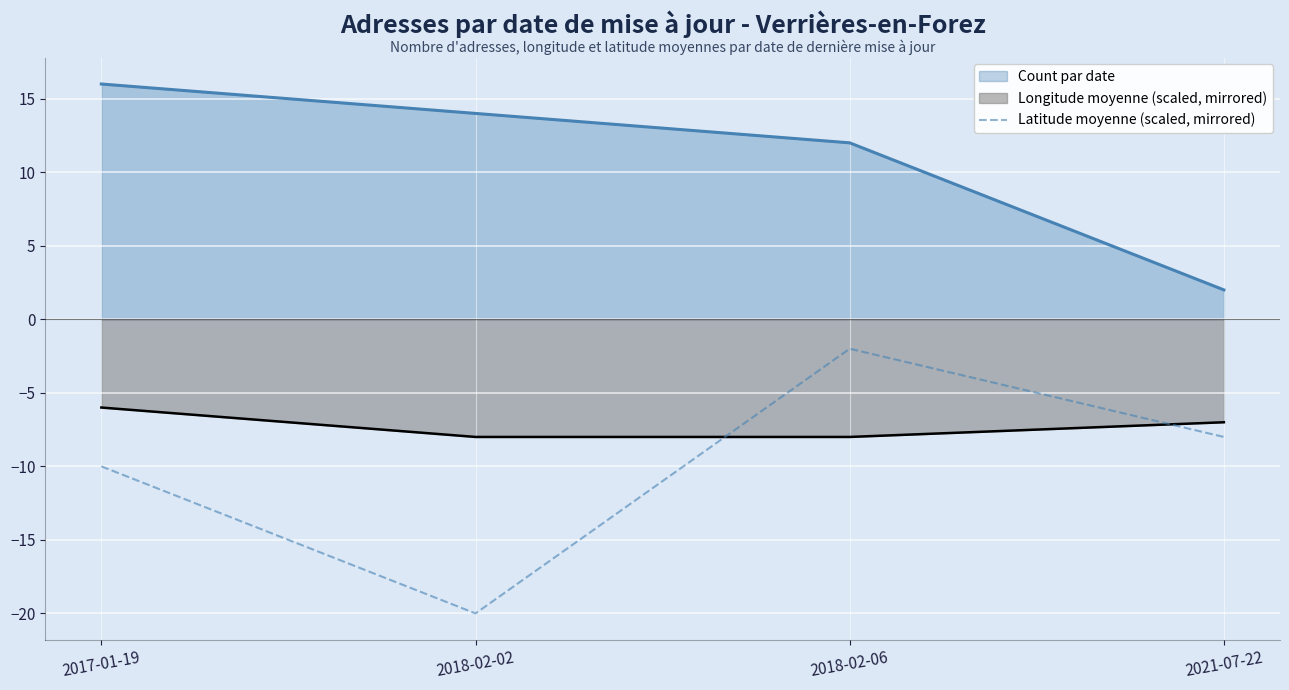

Which category has the highest value across all series?

2017-01-19